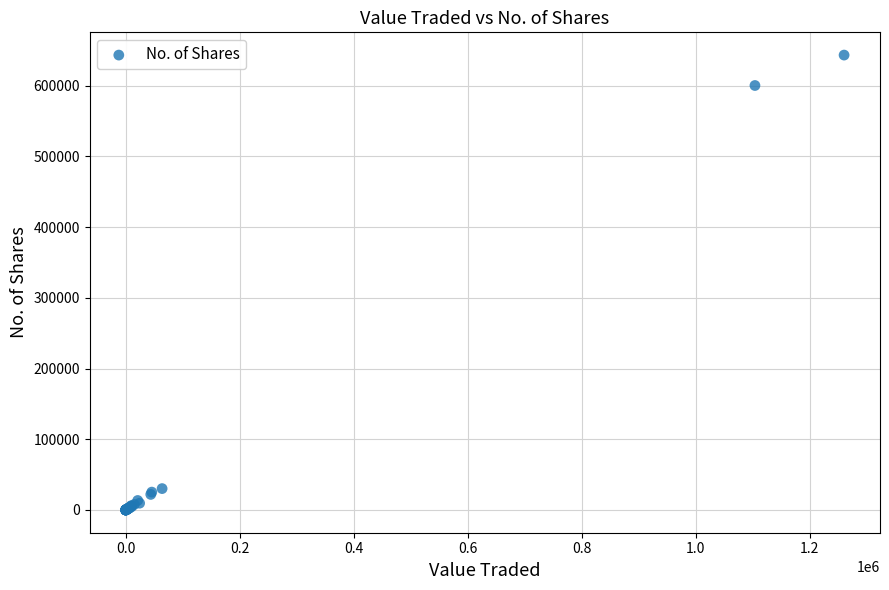

What Y value in the scatter plot is closest to 321560?

600108